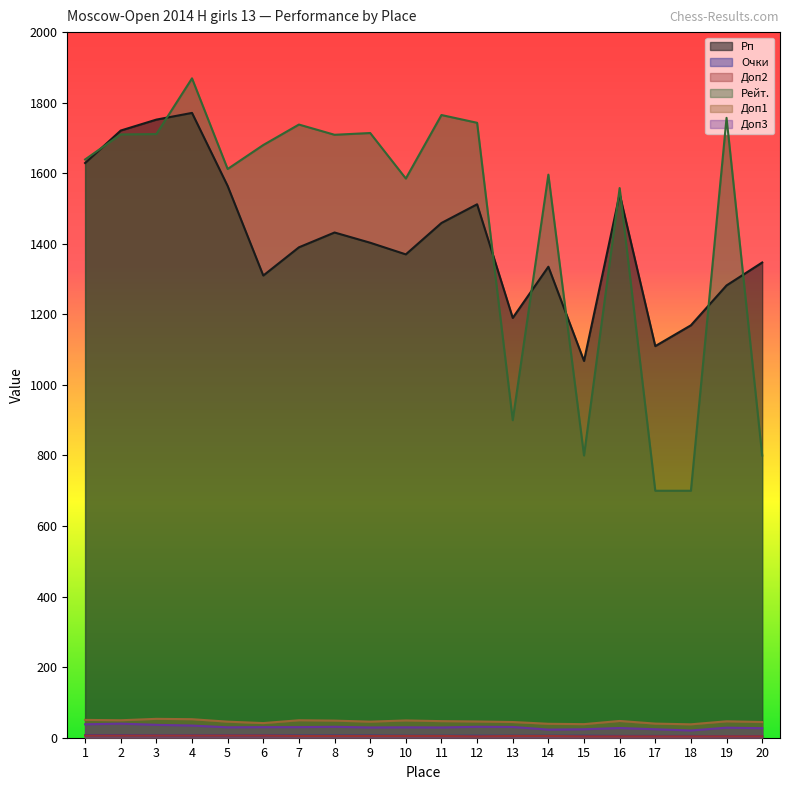

The value of Доп2 at 2 is 6.0. True or false?

True